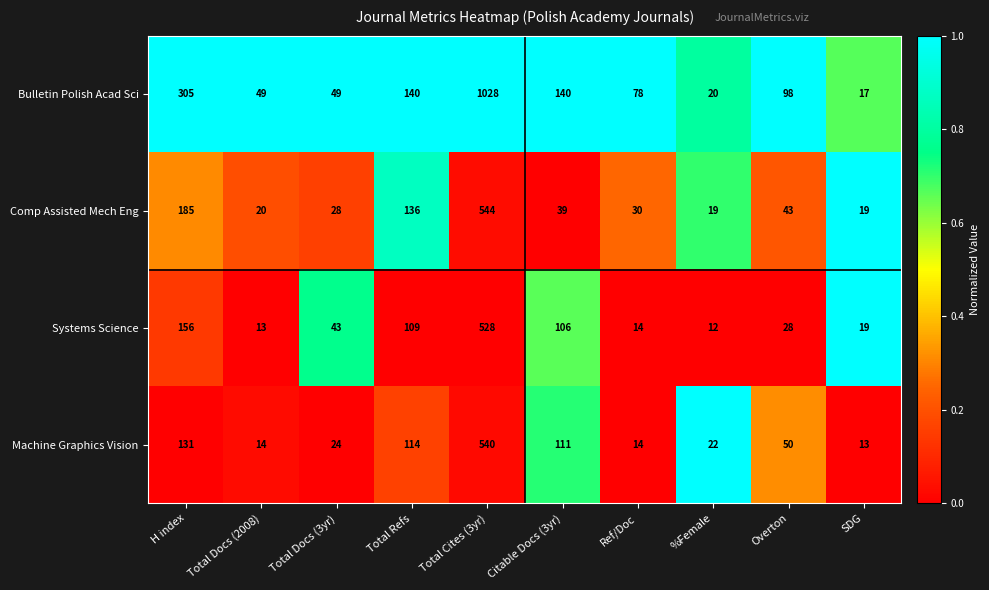

The Systems Science series shows 528 at Total Cites (3yr). True or false?

True